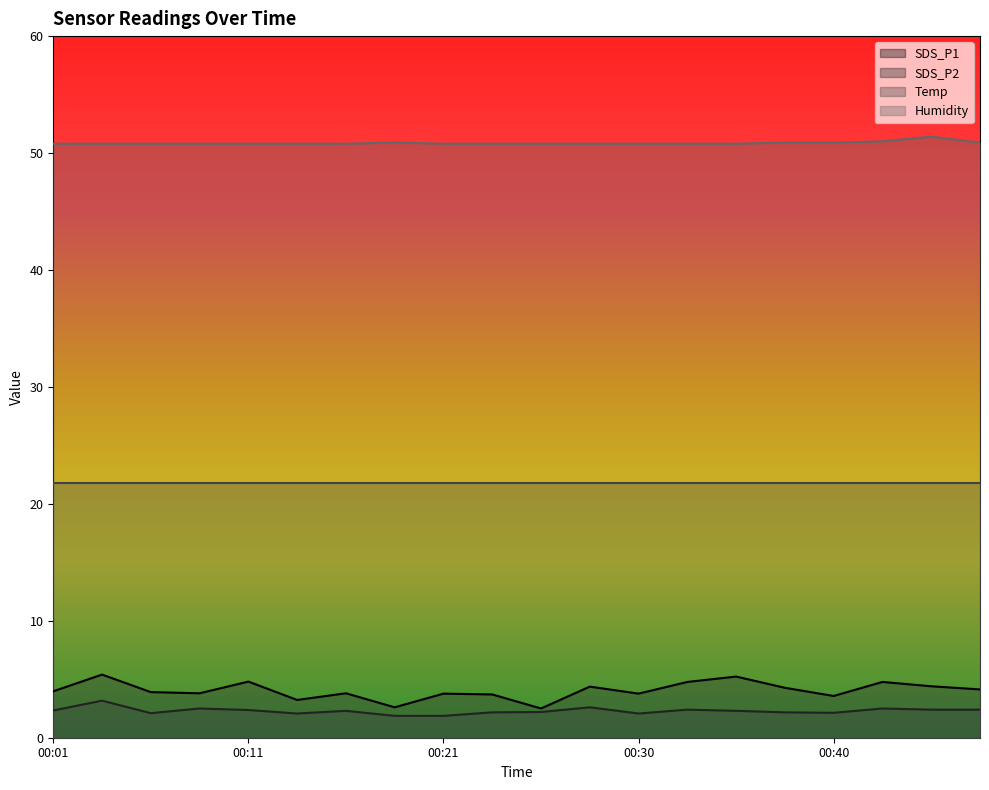

Which series changed the most between 00:13 and 00:40?

SDS_P1